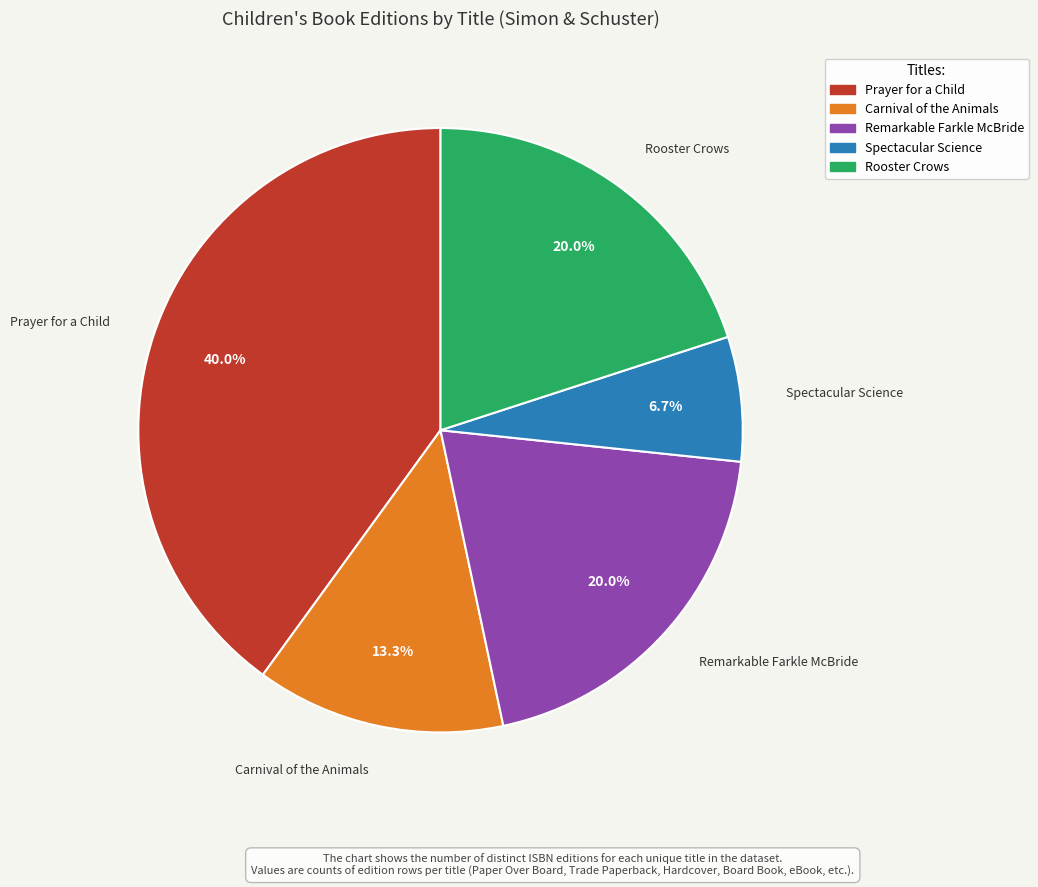

What percentage is the Spectacular Science slice, to the nearest percent?

7%